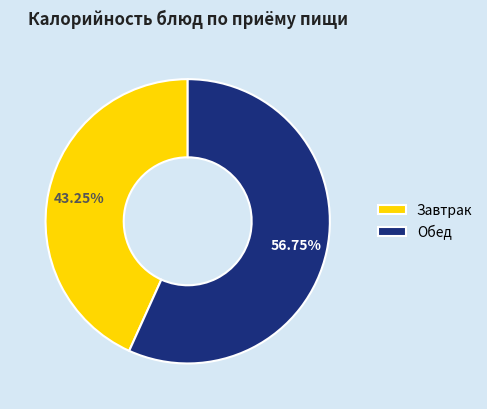

To the nearest percent, what is the average slice percentage?

50%